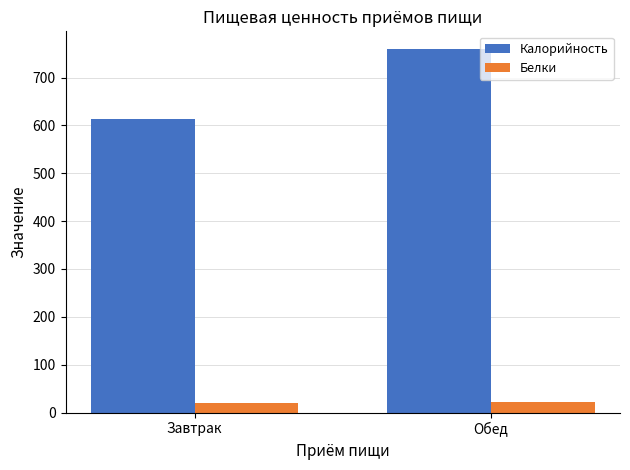

List the series in order of their overall mean, highest first.

Калорийность, Белки